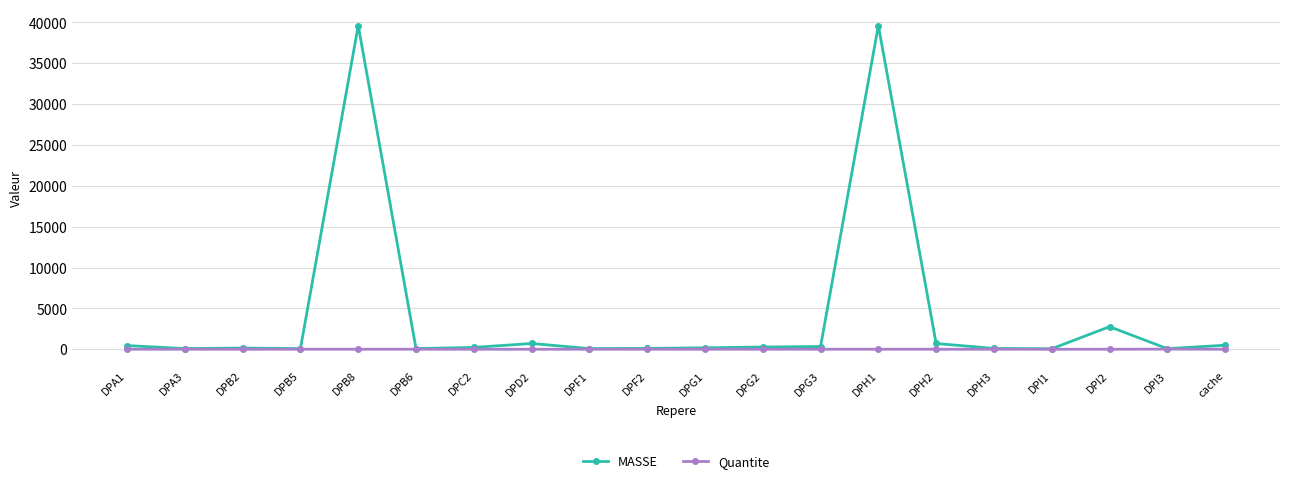

What is the average value of the Quantite series?

1.9